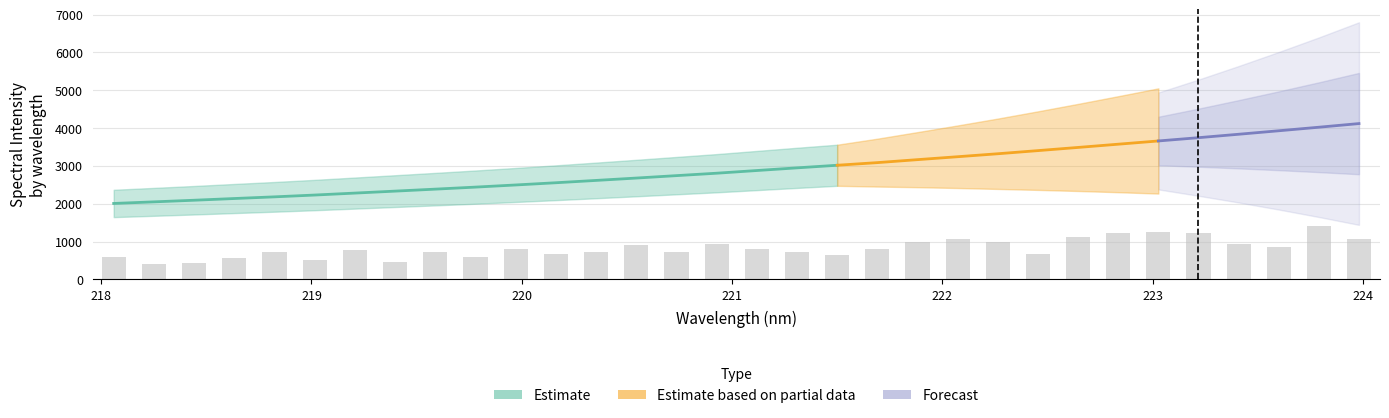

True or false: the data shows 2554.7 at 220.1623.

True